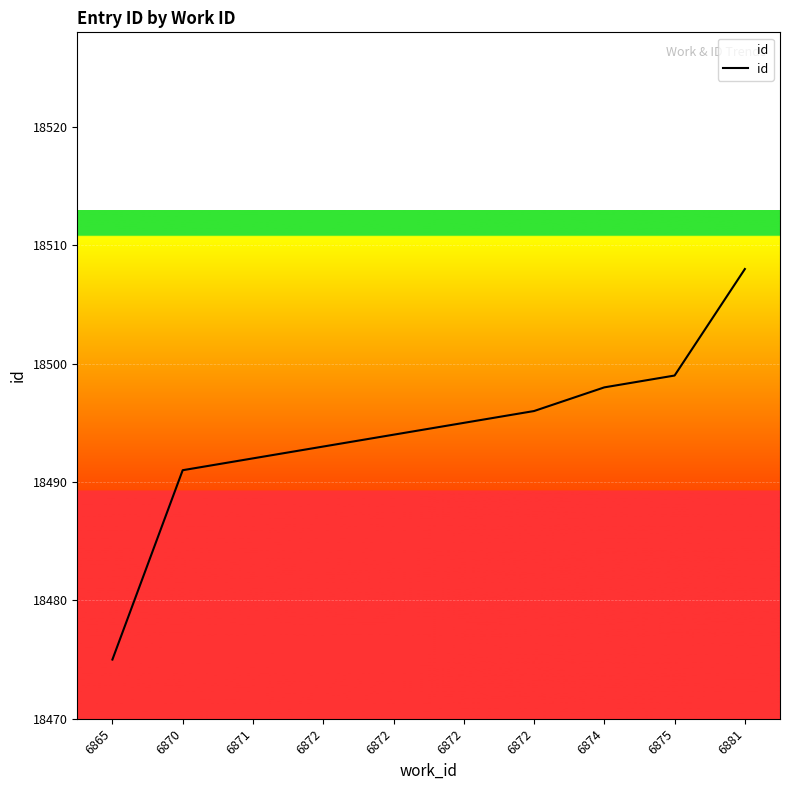

What is the value of the 3rd point from the left?

18492